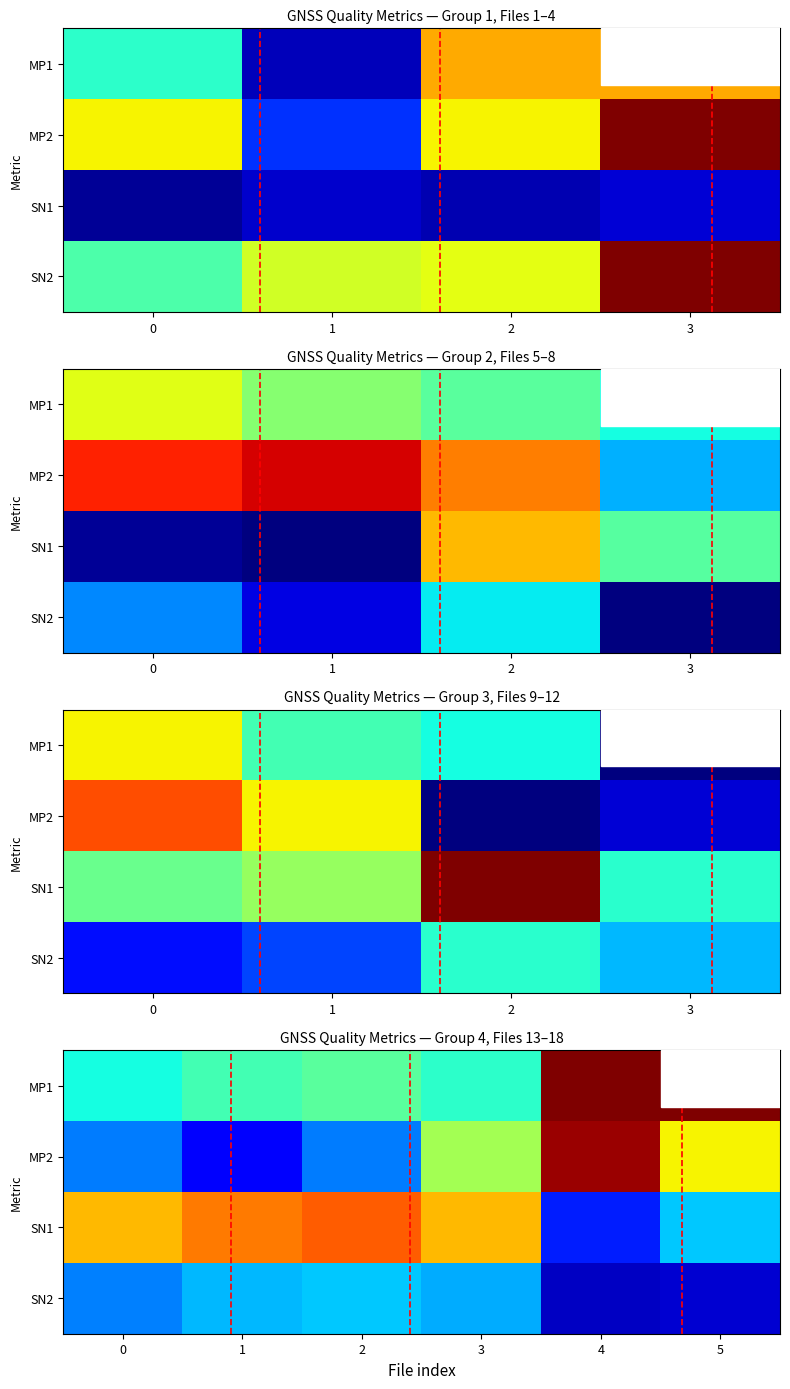

How many series are shown in this chart?

4